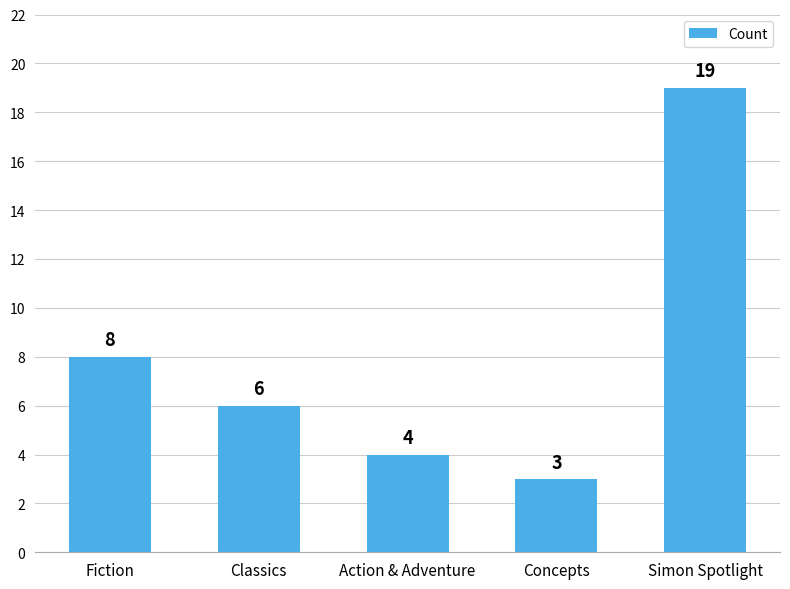

Reading left to right, what are all the values shown in this chart?

Fiction=8	Classics=6	Action & Adventure=4	Concepts=3	Simon Spotlight=19